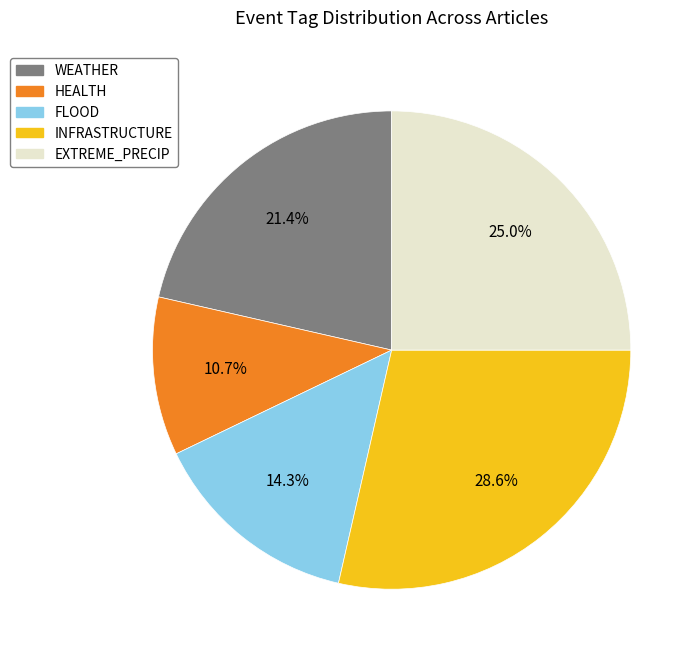

Is there a majority slice in this chart?

No